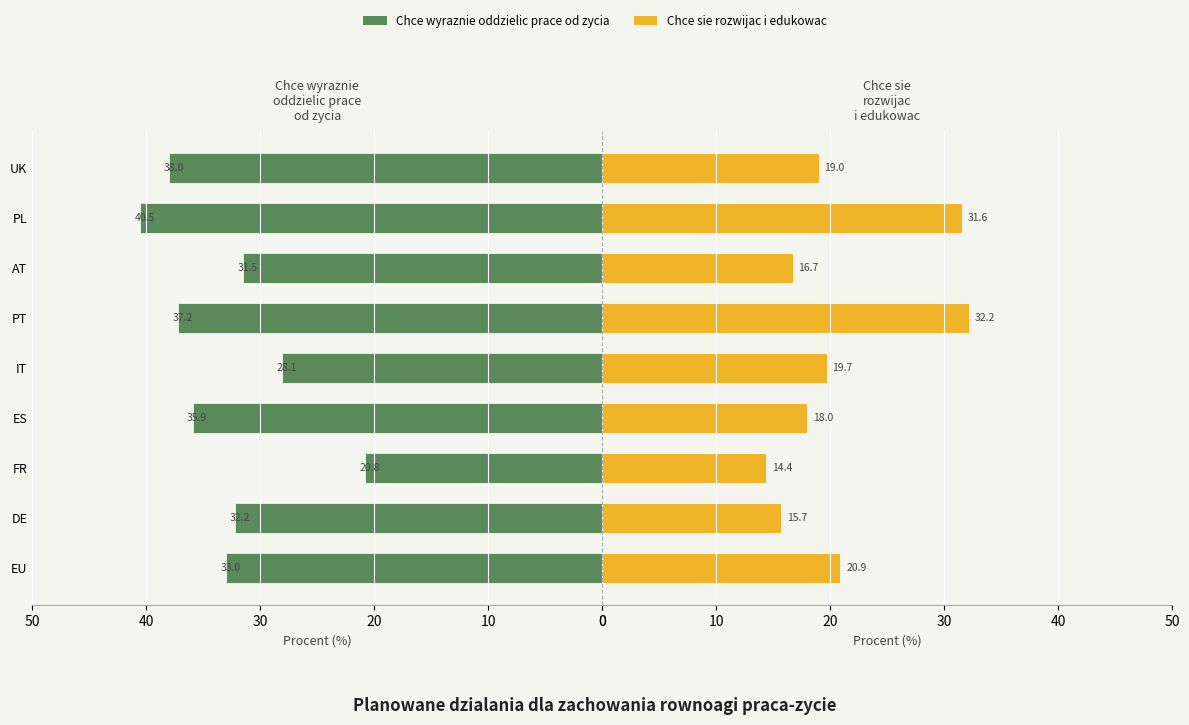

Which series has the largest total across all categories?

Chce wyraznie oddzielic prace od zycia